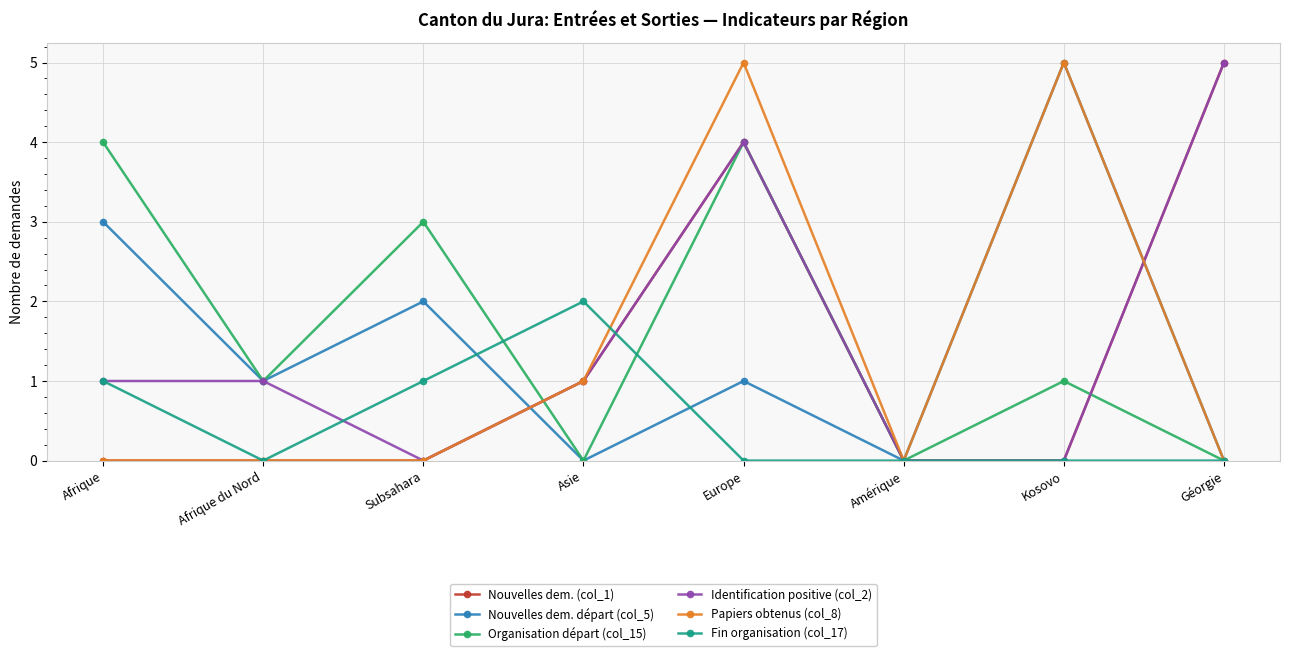

What is the difference between the highest and lowest values at Europe?

5